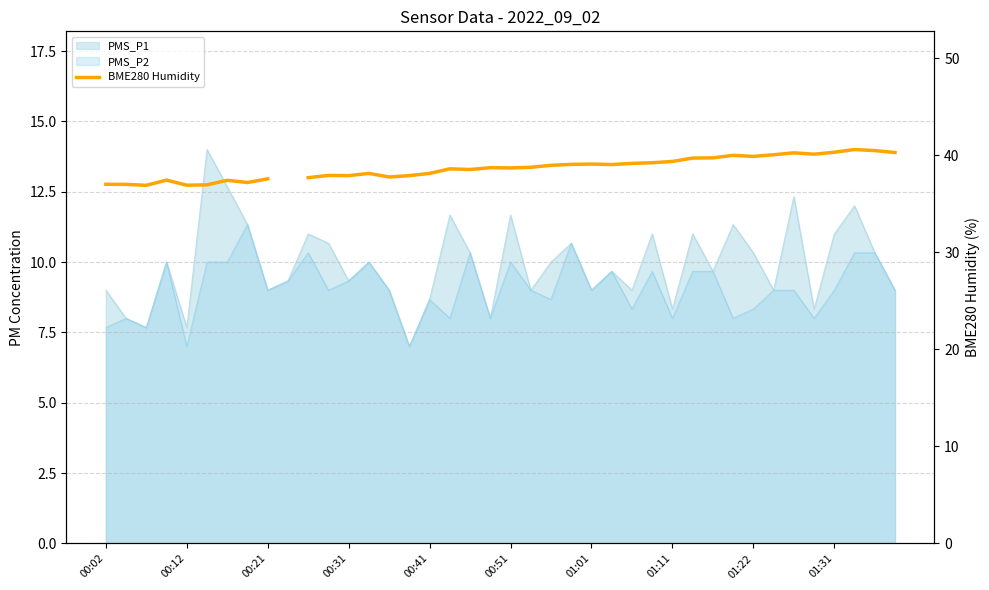

What is the value of the 20th point from the left?

38.7